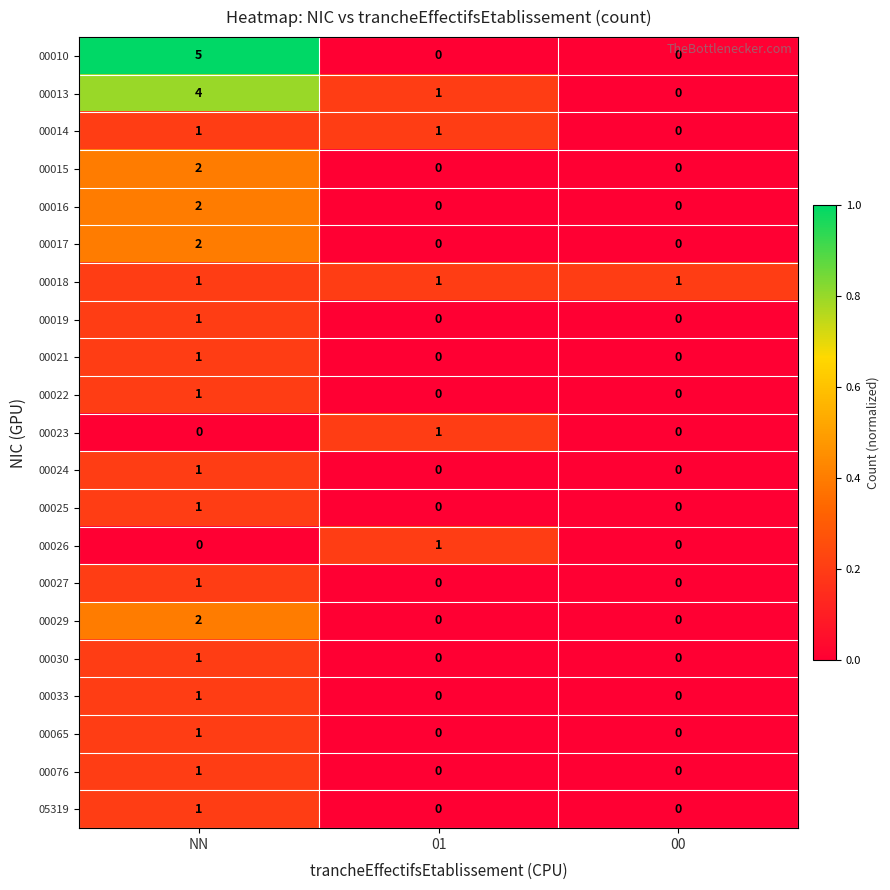

The 00010 series shows 2 at 00. True or false?

False